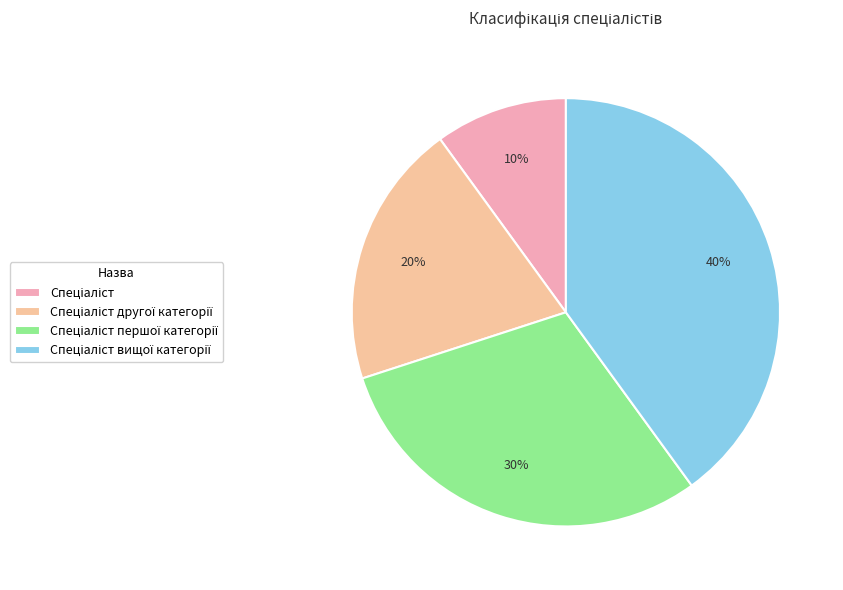

How many slices are in this pie chart?

4